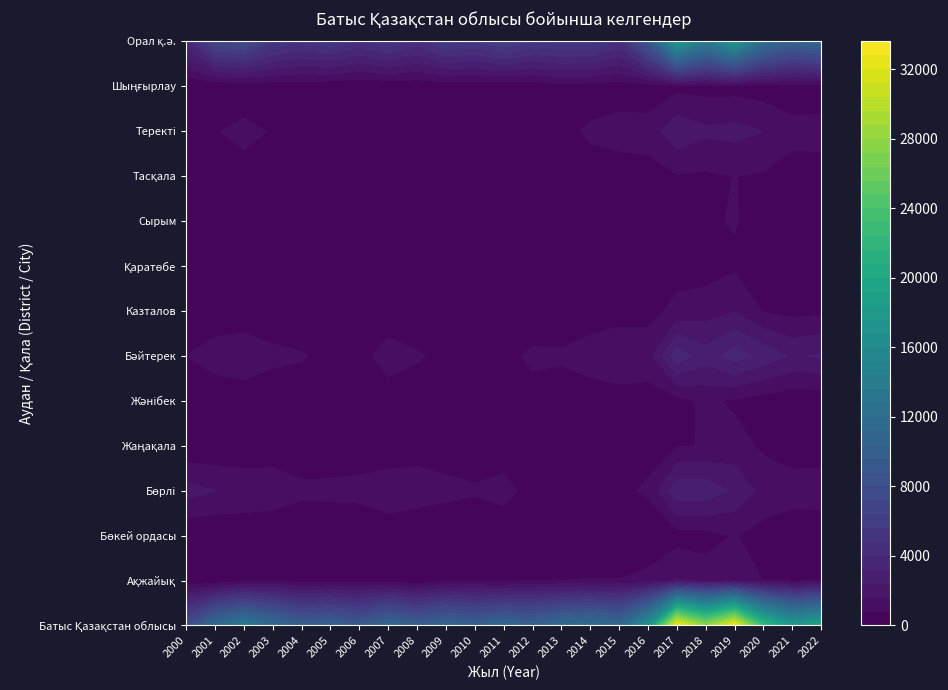

Which series has the largest range (max minus min)?

Батыс Қазақстан облысы